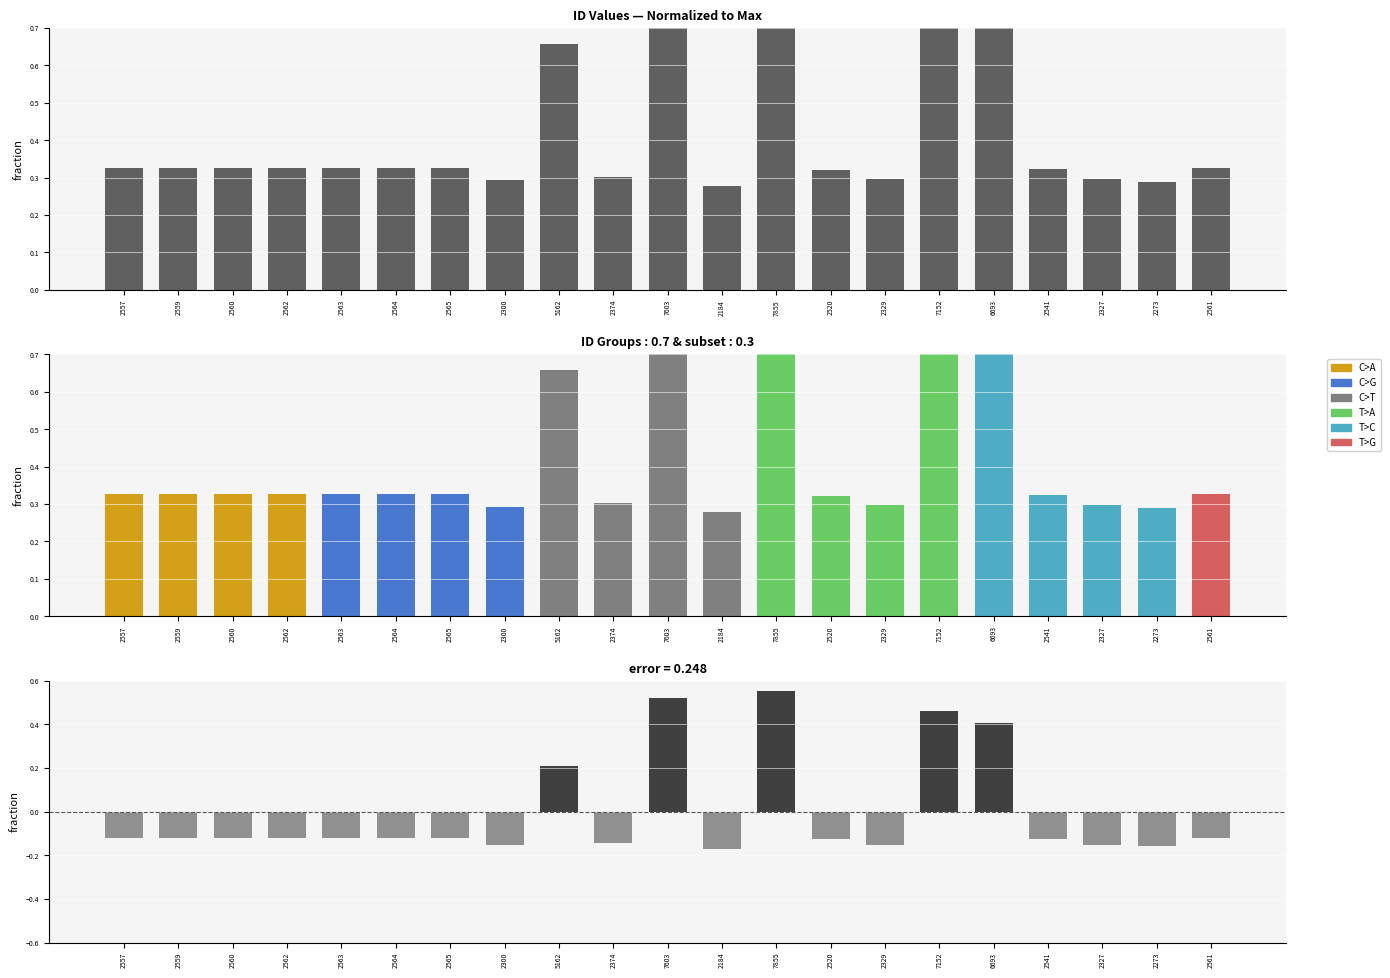

Reading left to right, what are all the values shown in this chart?

id: 0.3	0.3	0.3	0.3	0.3	0.3	0.3	0.3	0.7	0.3	1.0	0.3	1.0	0.3	0.3	0.9	0.9	0.3	0.3	0.3	0.3
error: -0.1	-0.1	-0.1	-0.1	-0.1	-0.1	-0.1	-0.2	0.2	-0.1	0.5	-0.2	0.6	-0.1	-0.2	0.5	0.4	-0.1	-0.2	-0.2	-0.1